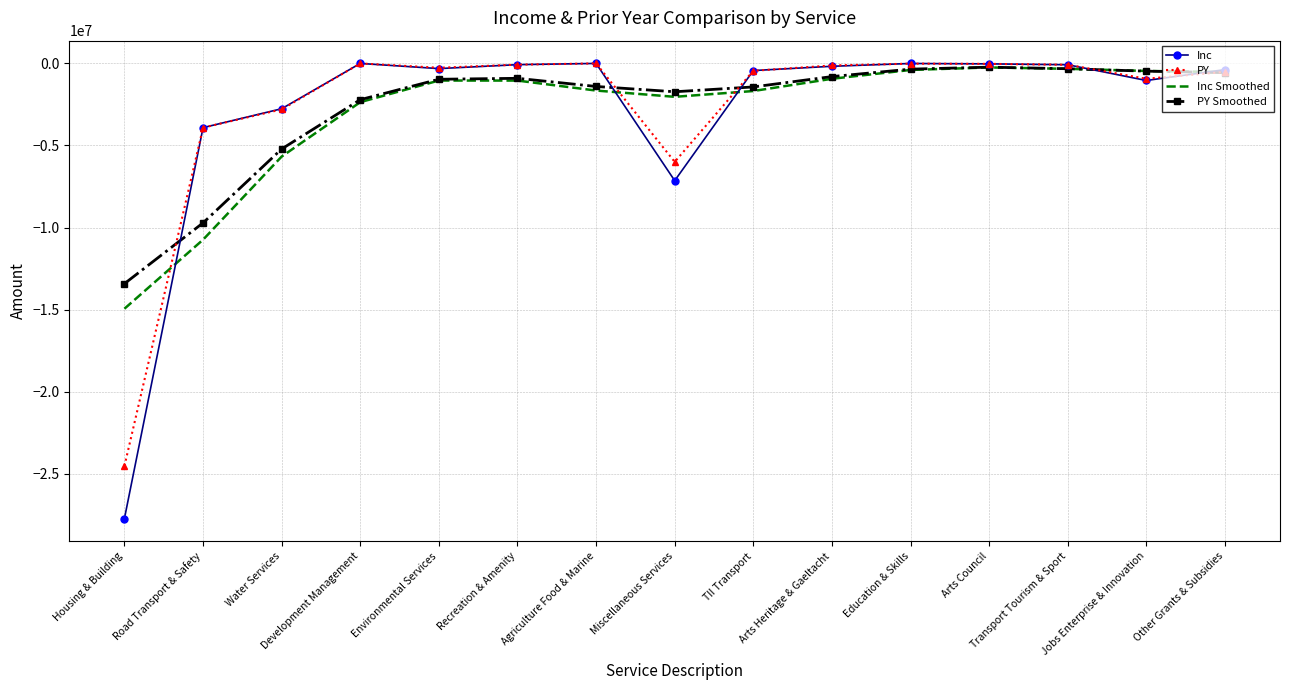

What is the approximate value of PY at Transport Tourism & Sport?

-80000